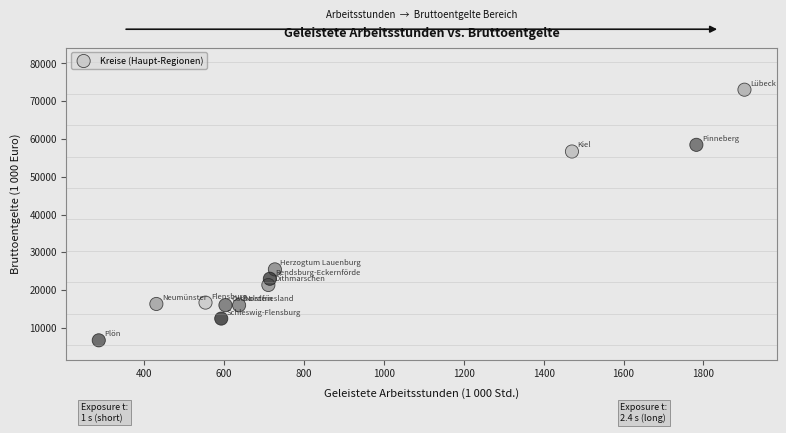

What is the range of X values (max minus min)?

1617.0